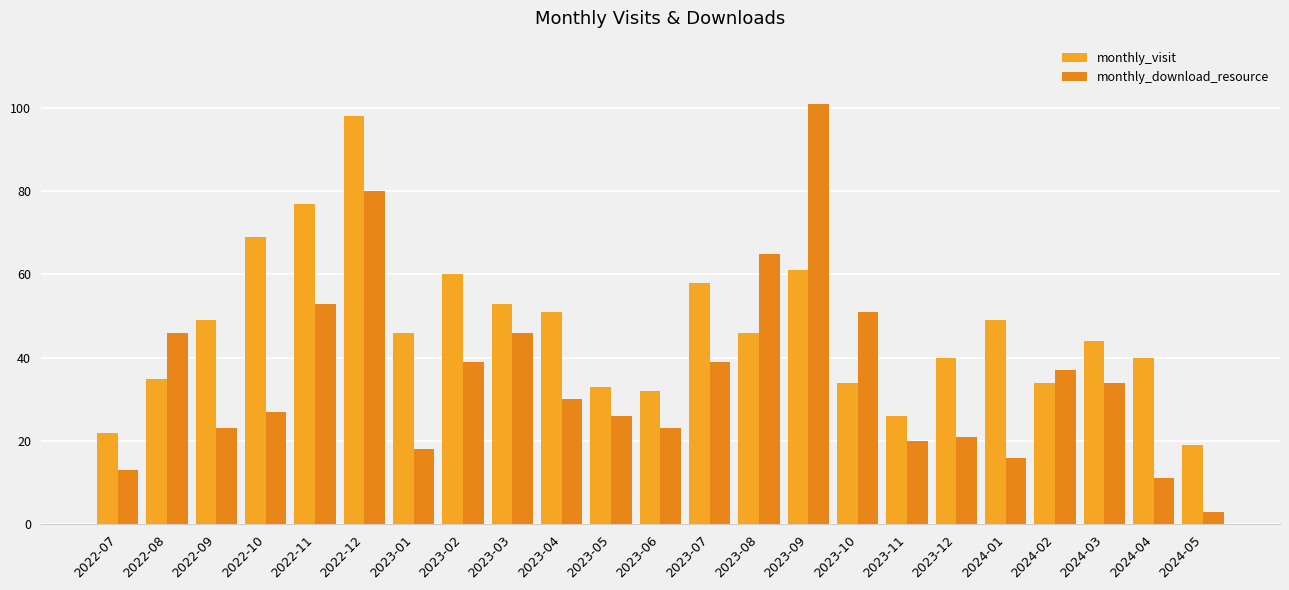

Is it true that monthly_visit equals 69 at 2022-10?

True